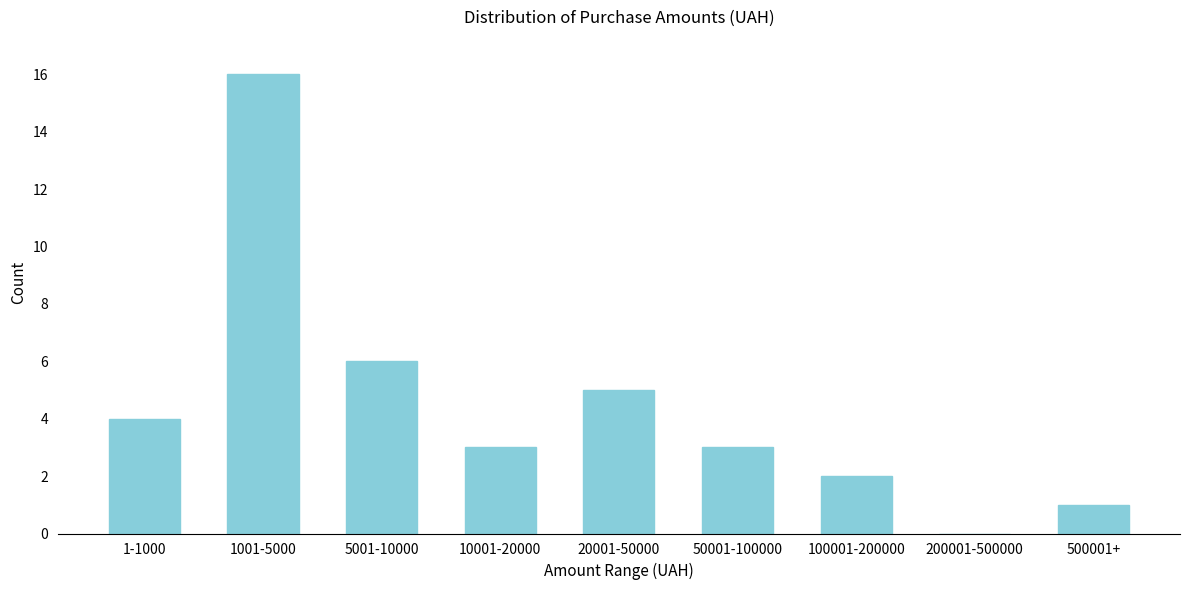

Reading right to left, what are all the values shown in this chart?

500001+=1	200001-500000=0	100001-200000=2	50001-100000=3	20001-50000=5	10001-20000=3	5001-10000=6	1001-5000=16	1-1000=4